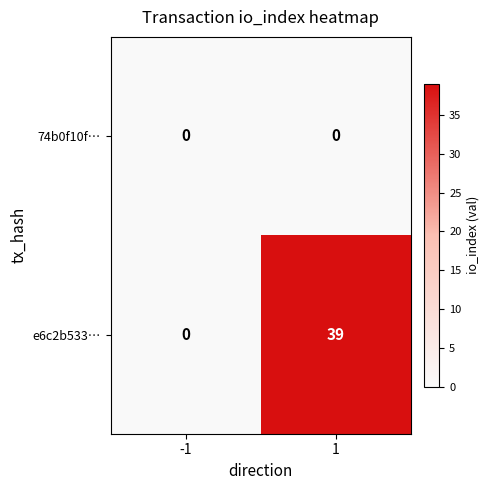

What is the difference between the e6c2b533… values at 1 and -1?

39